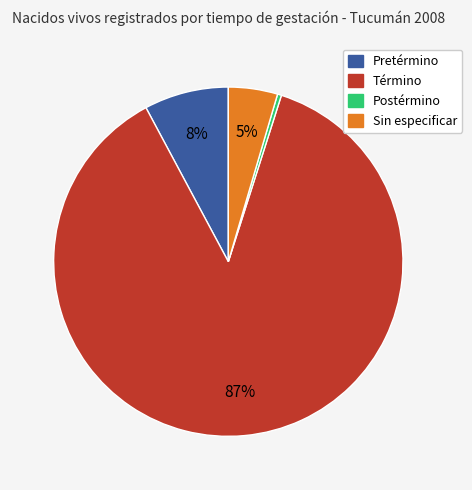

Rank the categories by value from highest to lowest.

Término, Pretérmino, Sin especificar, Postérmino